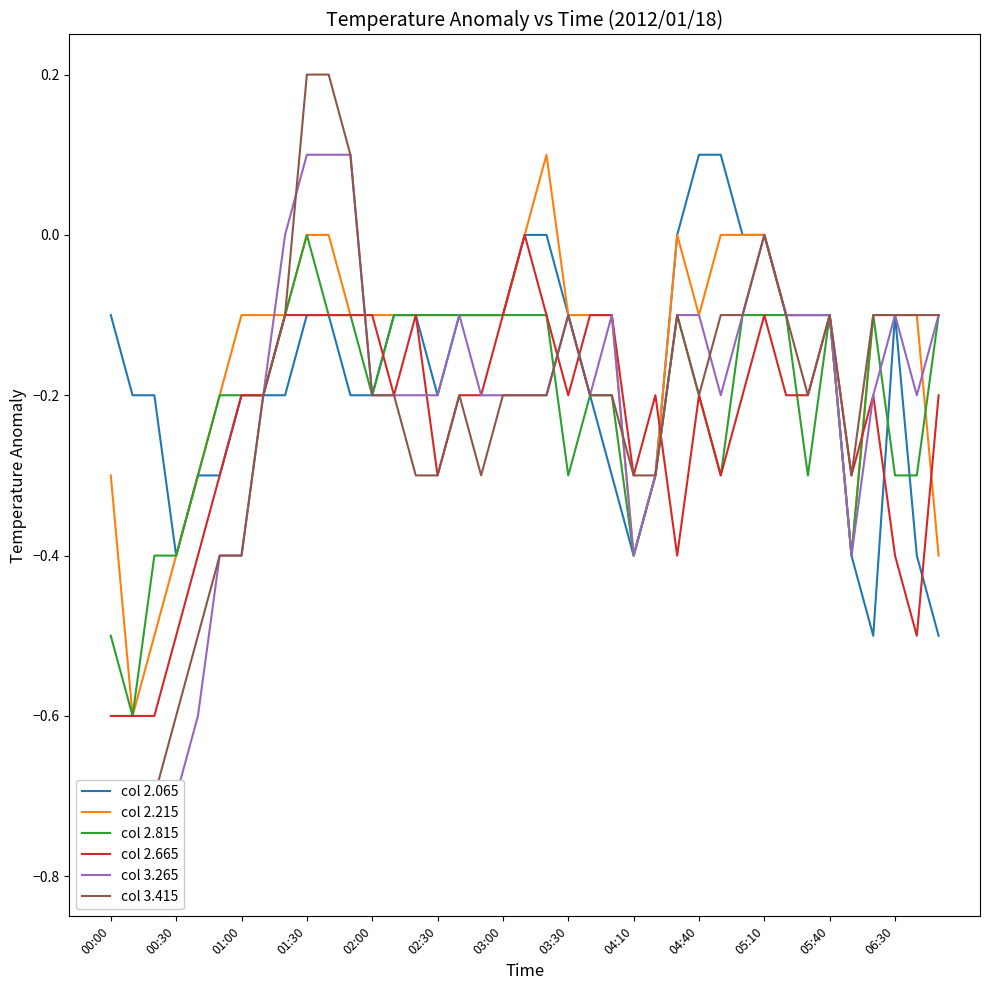

Rank the series by their maximum value, from highest to lowest.

col 3.415, col 2.065, col 2.215, col 3.265, col 2.815, col 2.665